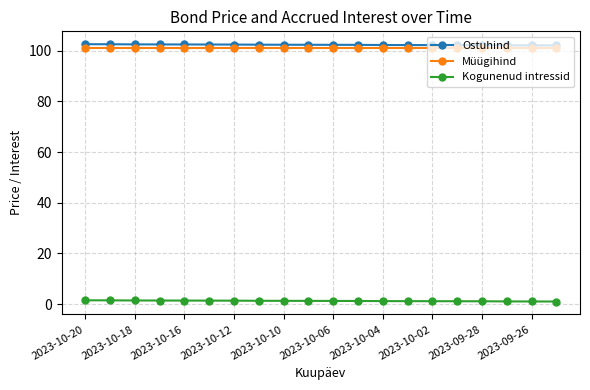

What is the highest value of the Ostuhind series?

102.5